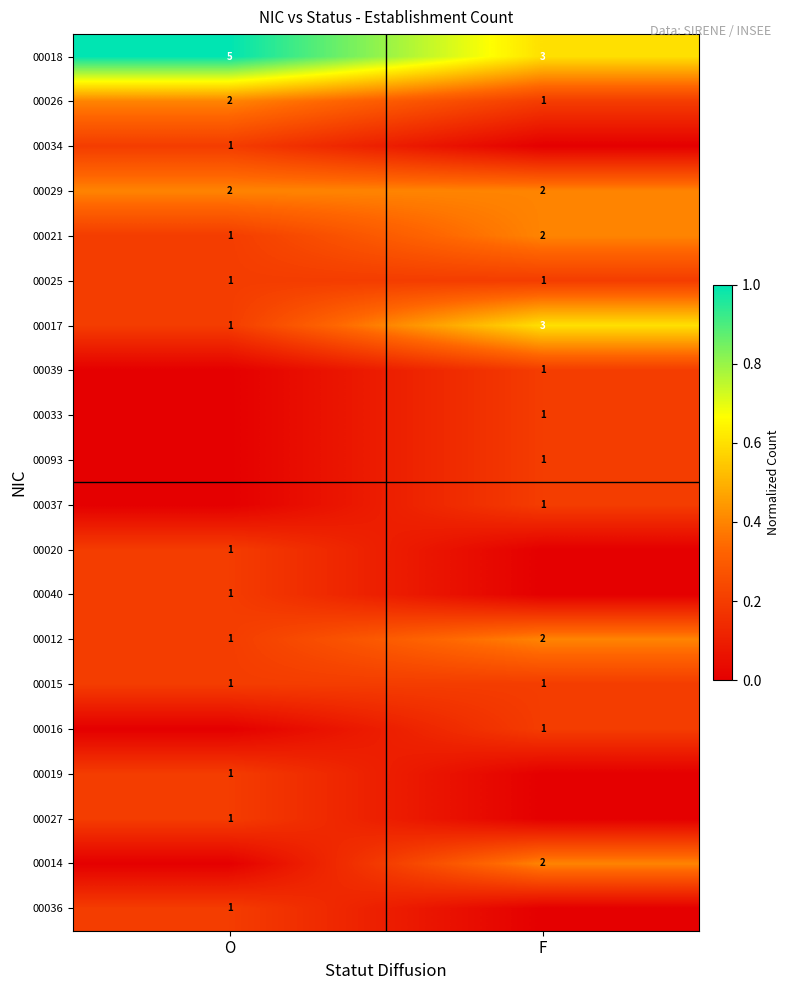

At how many categories does at least one series exceed 0?

2